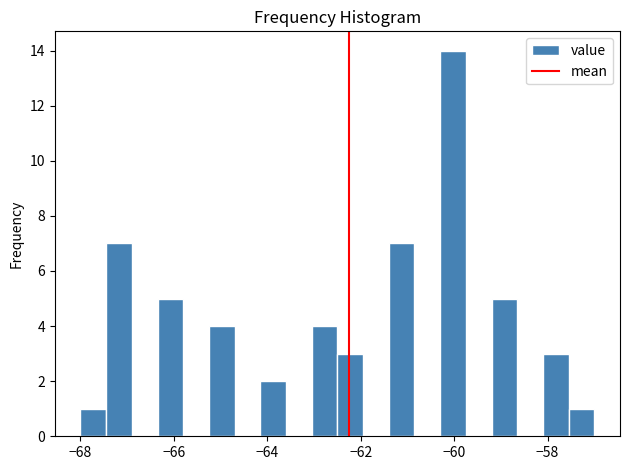

Around what value on the x-axis is the tallest bar? Give the approximate position of its centre, as read against the axis.

-60.0